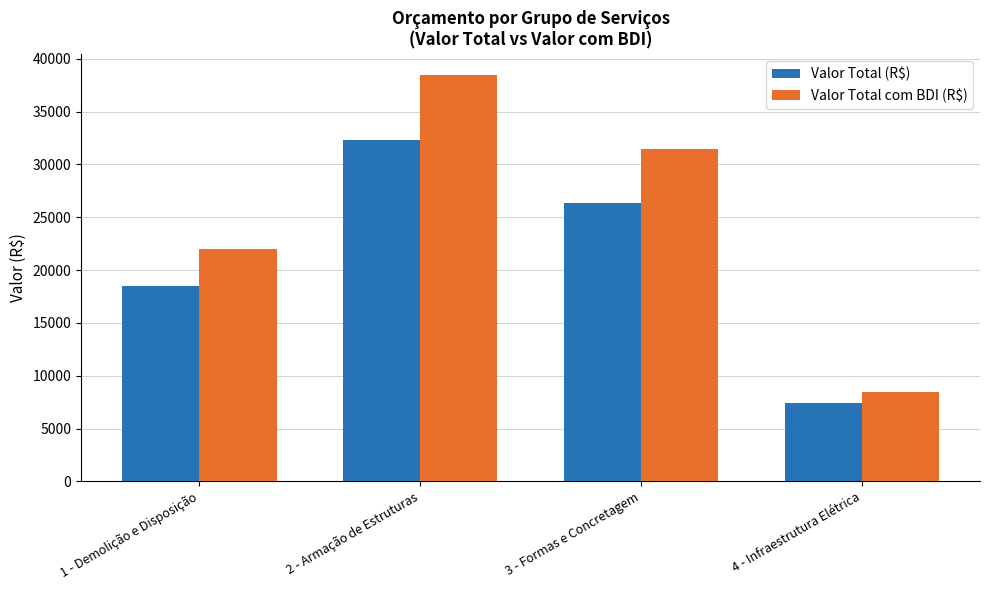

What is the sum of the Valor Total com BDI (R$) values at 1 - Demolição e Disposição and 3 - Formas e Concretagem?

53464.9